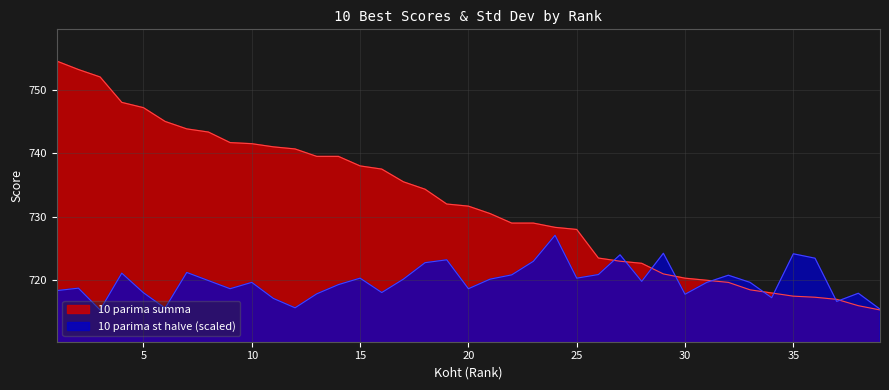

Which has a higher value, 5 or 8?

5